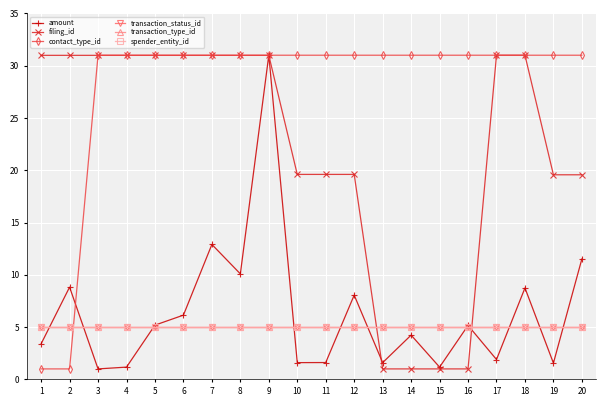

Is it true that spender_entity_id equals 2.8 at 13?

False